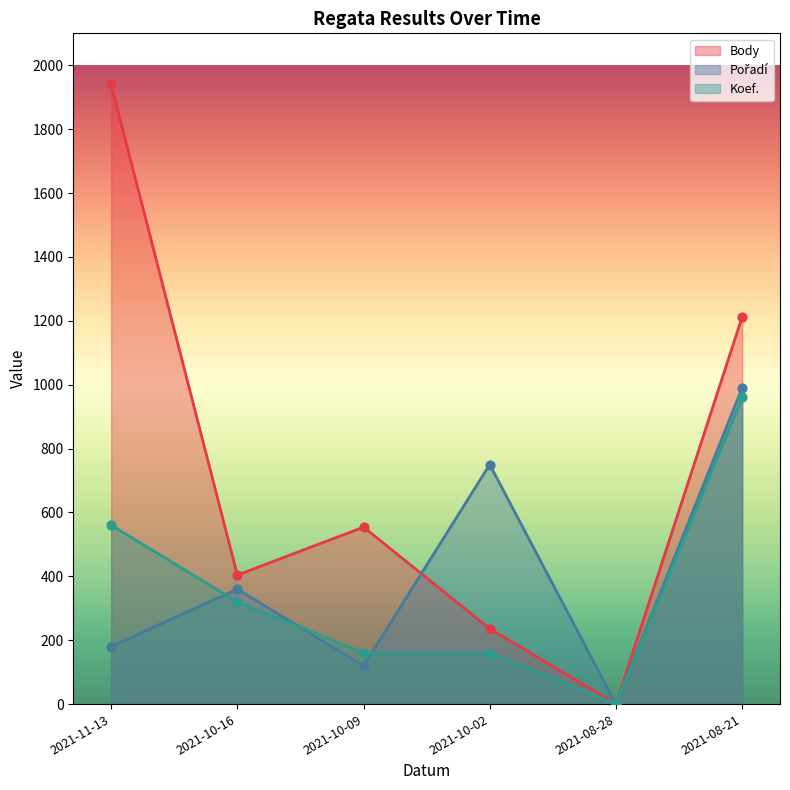

What are all the series names shown in the legend?

Body, Pořadí, Koef.